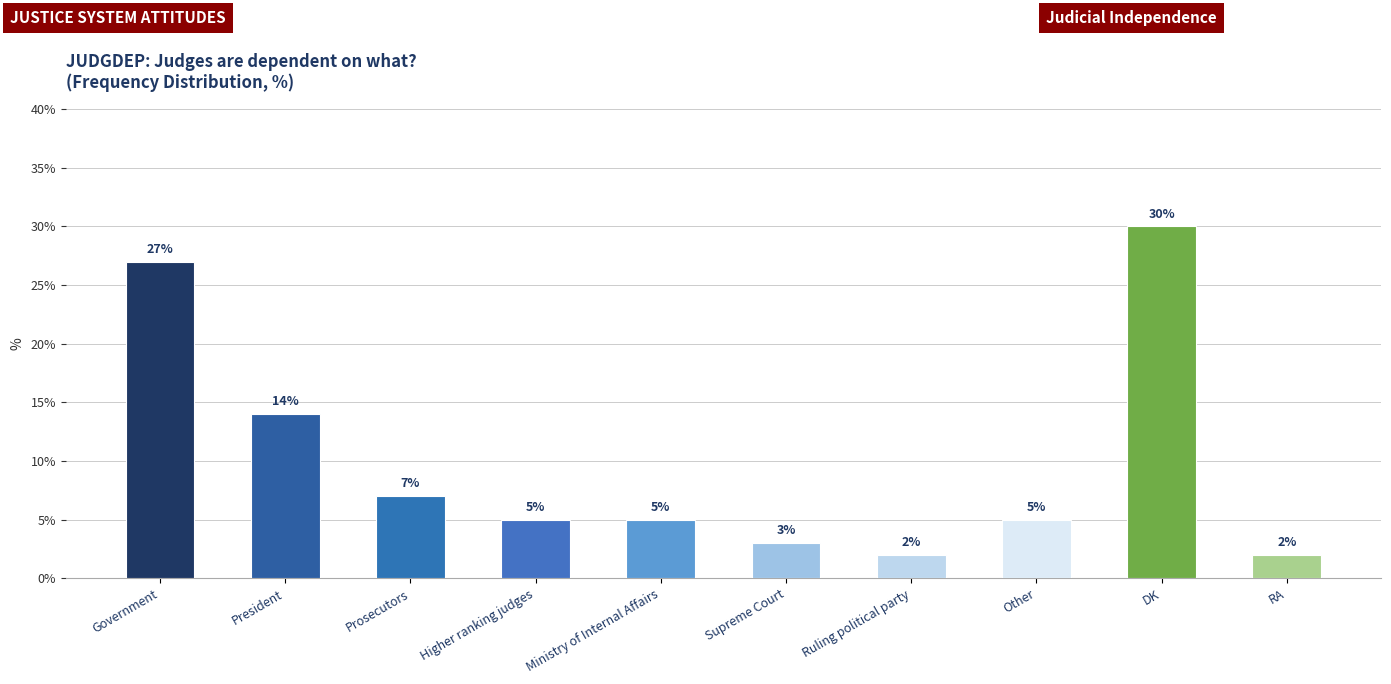

What is the greatest value displayed?

30